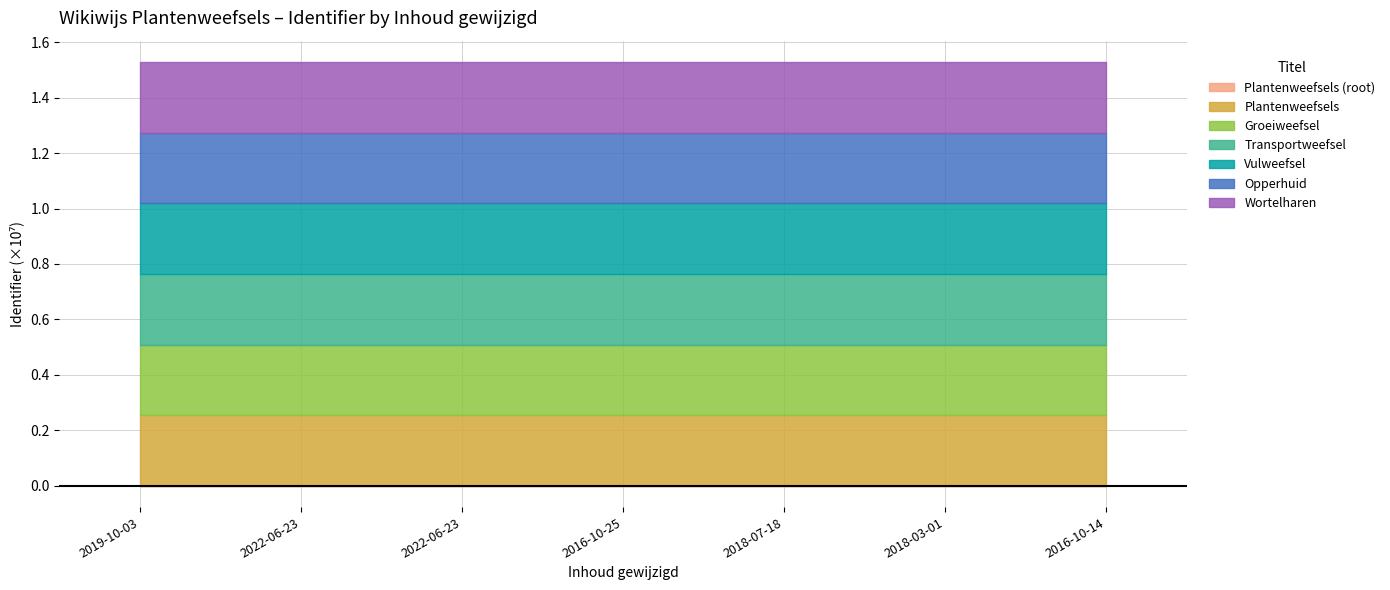

How many positive values are there?

6